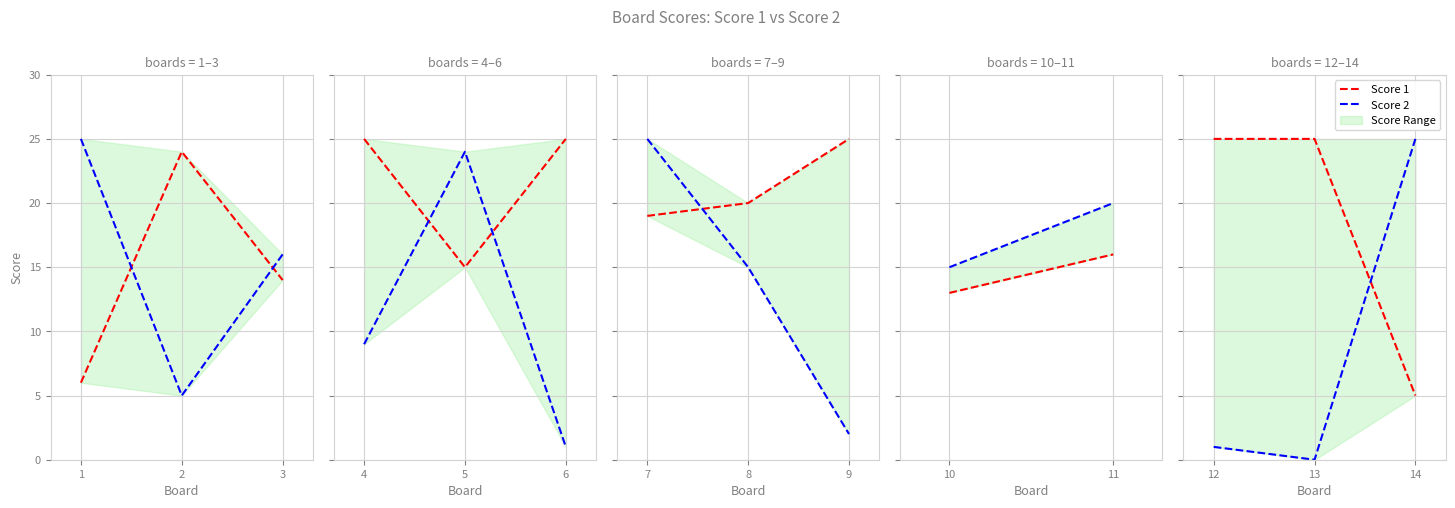

Is this an area chart (filled region under the line)?

No